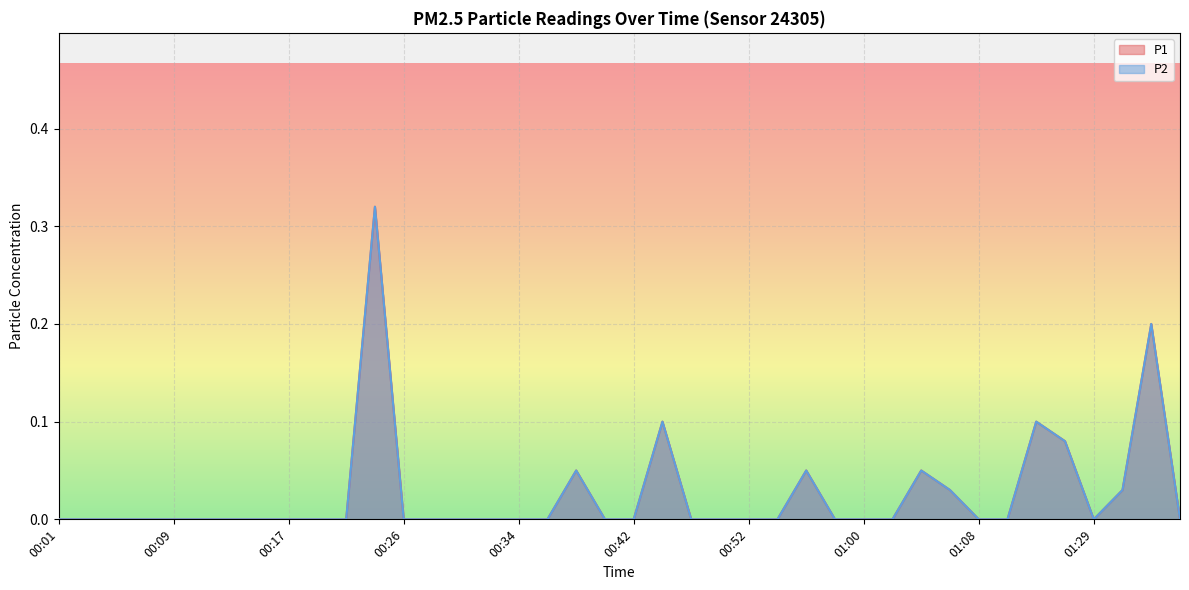

How many interior local valleys does the P2 series have?

1